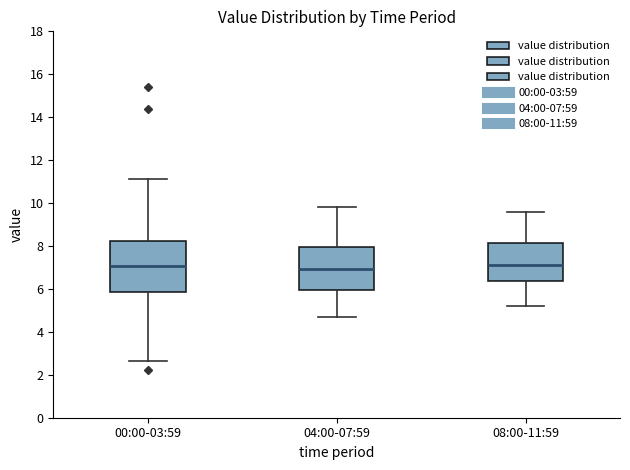

Where does the lower whisker of the box for 04:00-07:59 end on the y-axis? The values are not printed on the chart, so give them approximately, as read against the axis.

4.8